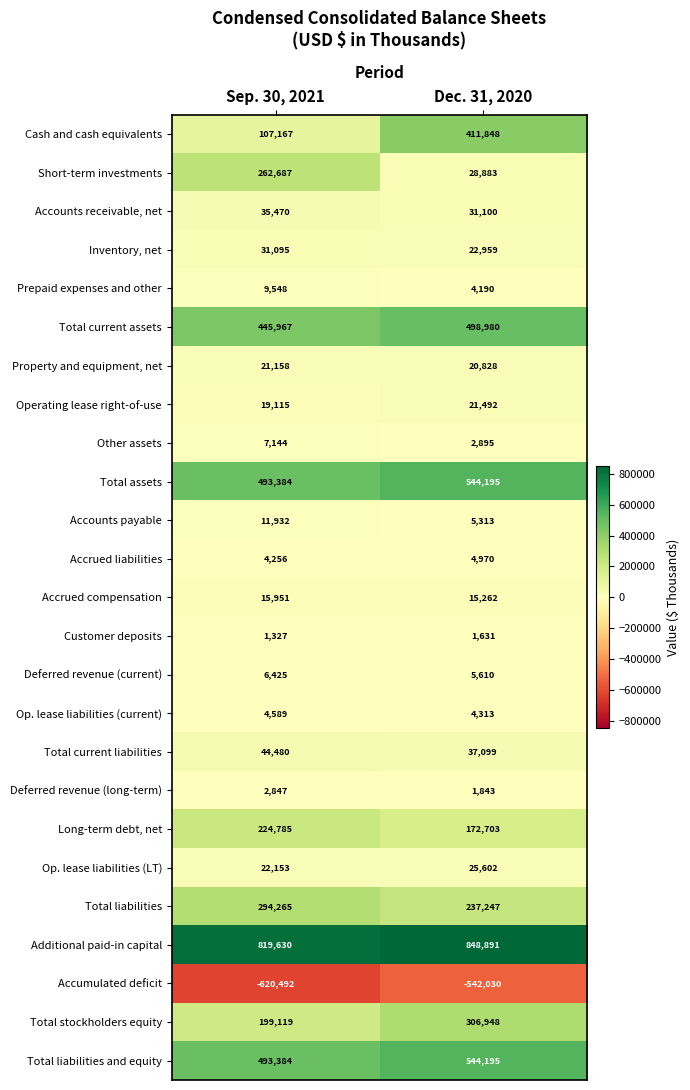

What is the spread (max minus min) of values at Dec. 31, 2020?

1390921